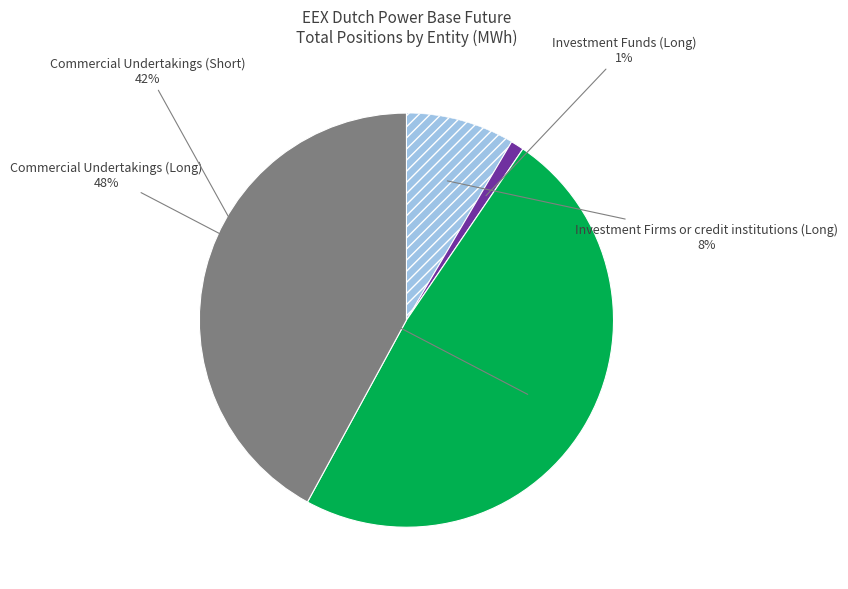

Is there any slice that represents more than half of the pie?

No